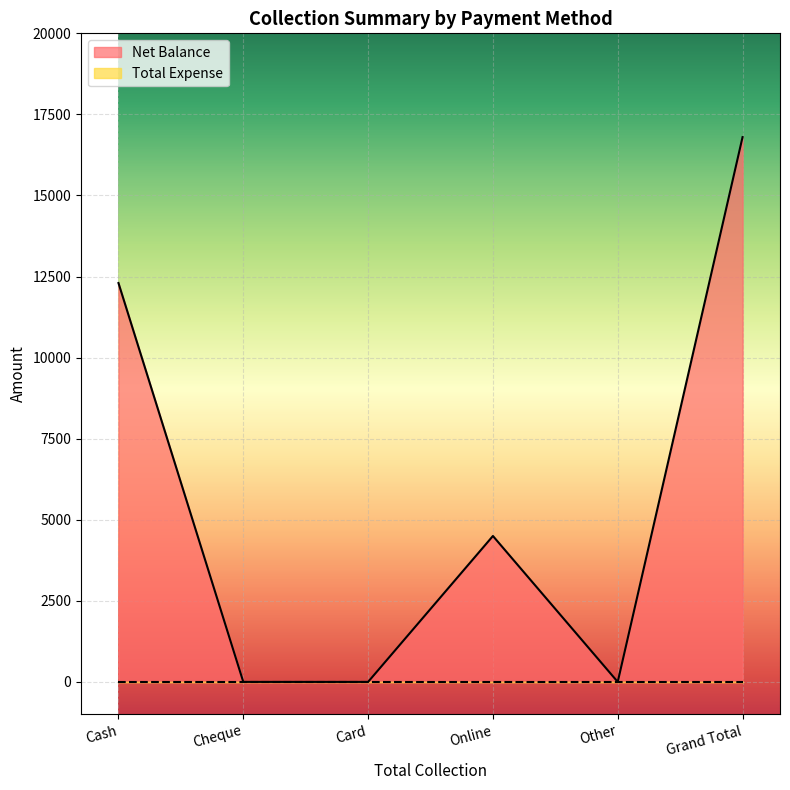

The value at Card is 8170. True or false?

False